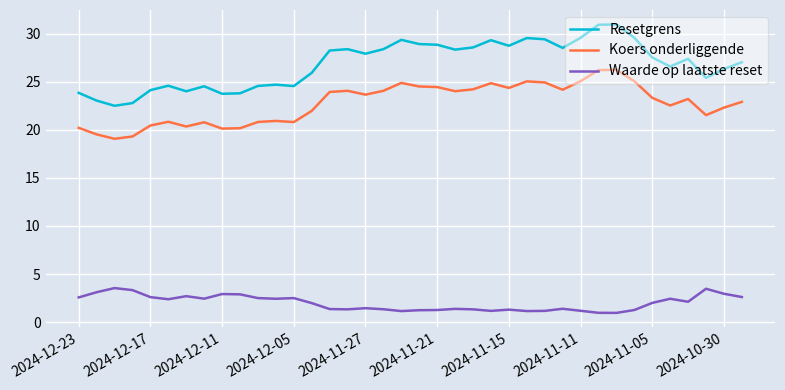

What is the difference between the maximum and minimum values in the Koers onderliggende series?

7.2